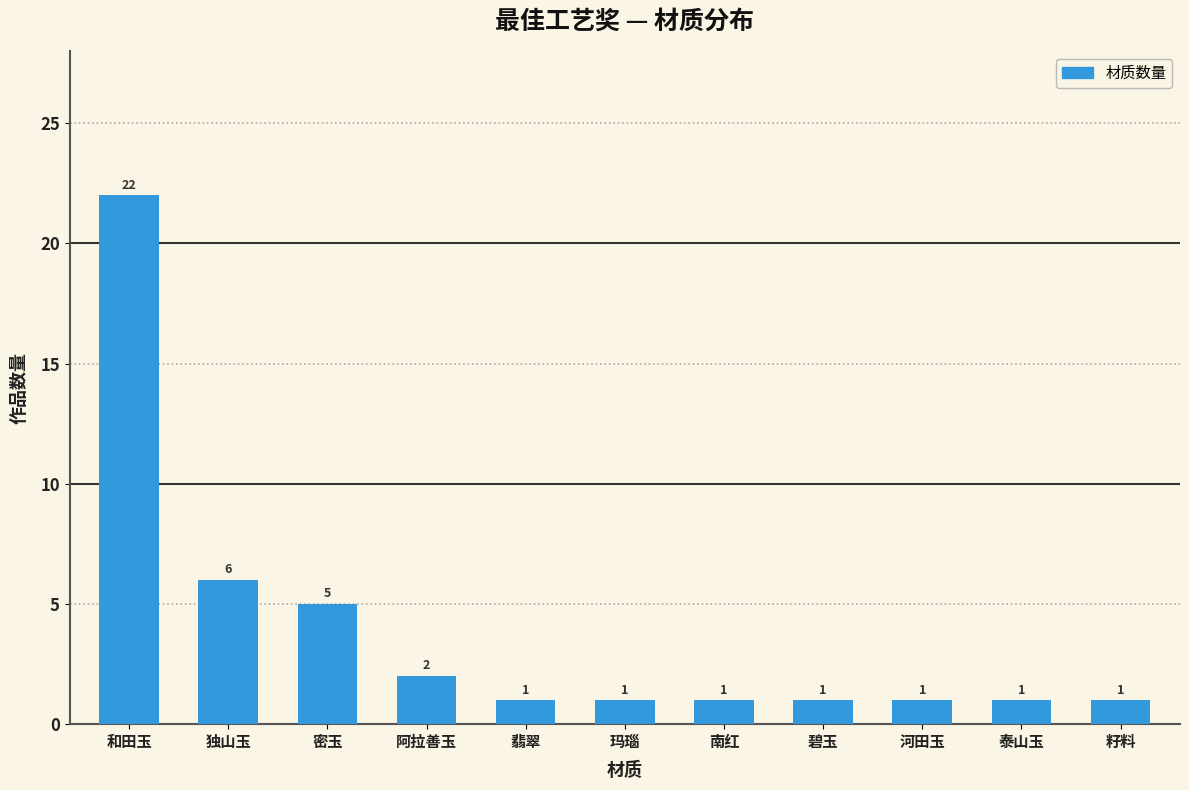

Reading left to right, what are all the values shown in this chart?

22	6	5	2	1	1	1	1	1	1	1